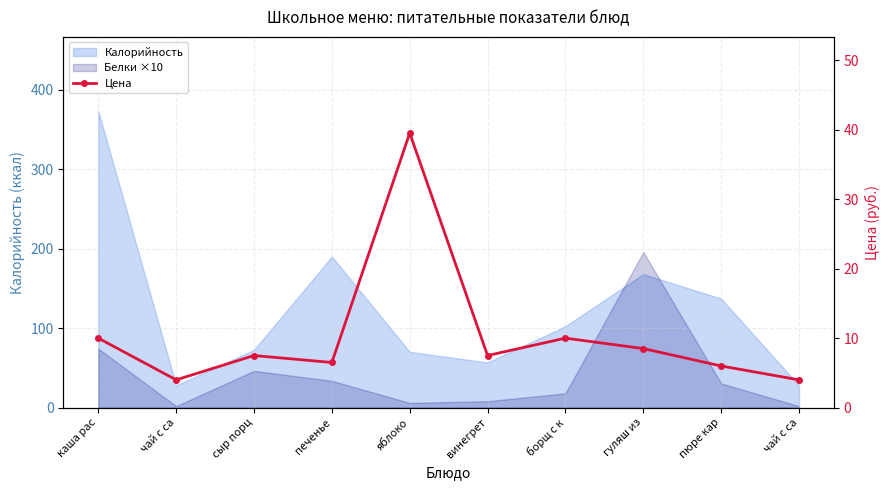

Where is the first local minimum?

чай с са